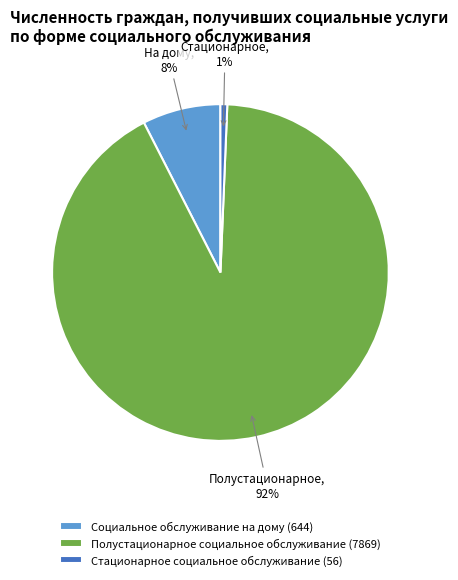

Which slice represents more than half of the pie?

Полустационарное социальное обслуживание